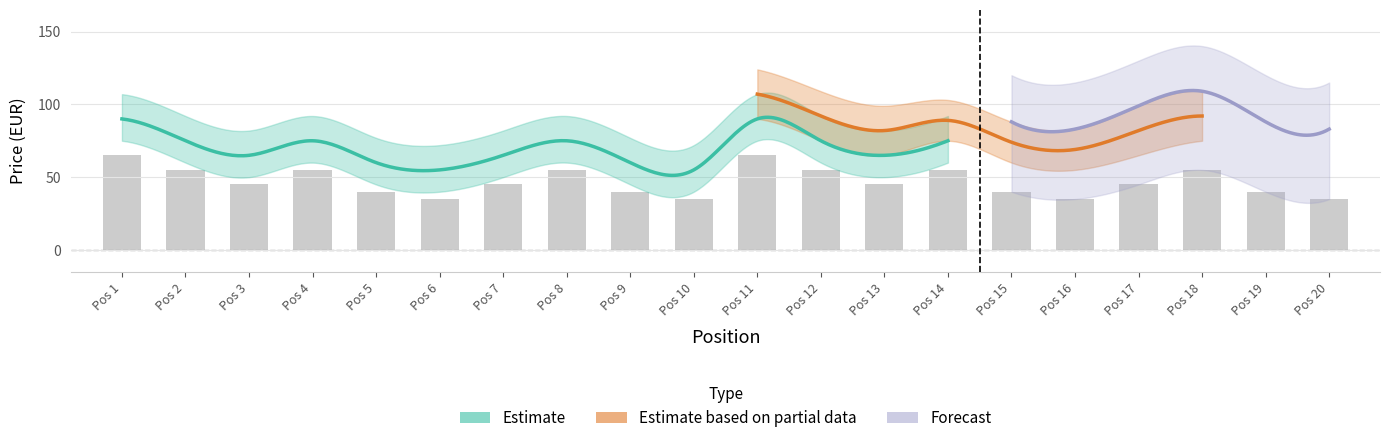

What is the difference between the second highest and minimum values in the Estimate series?

35